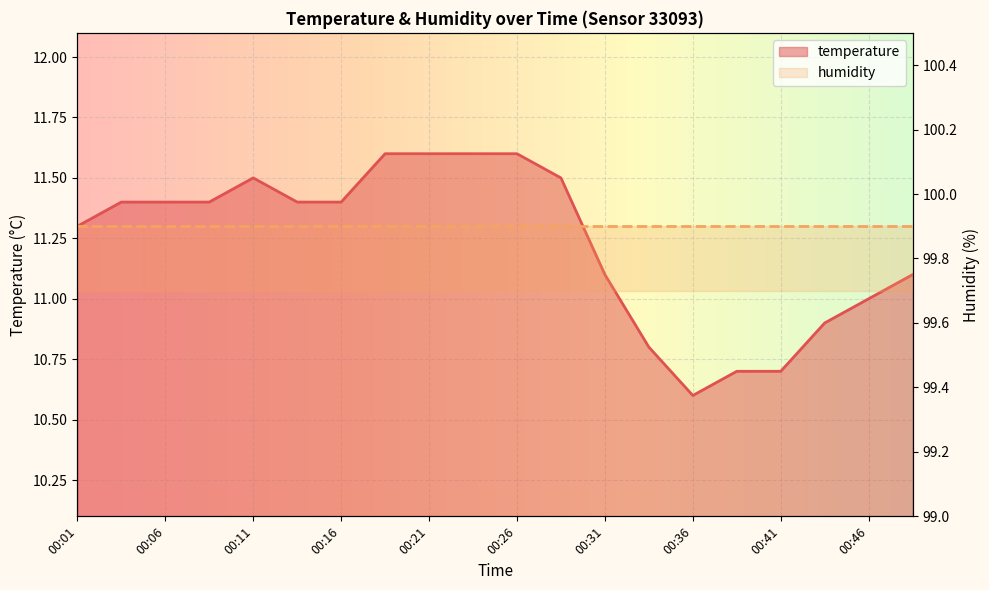

Which label corresponds to the largest value in the chart?

00:19